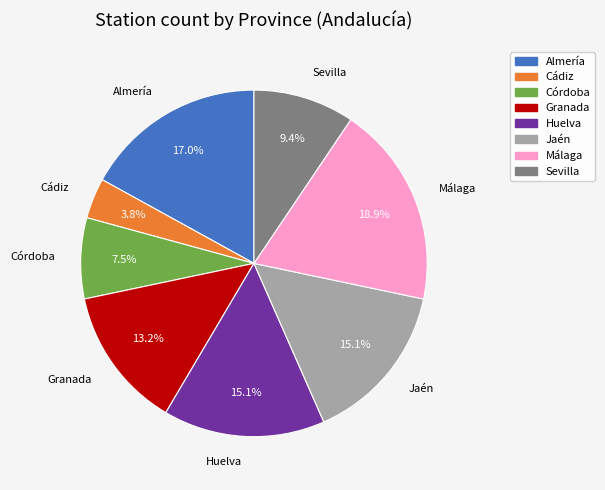

Which has a higher value, Huelva or Córdoba?

Huelva